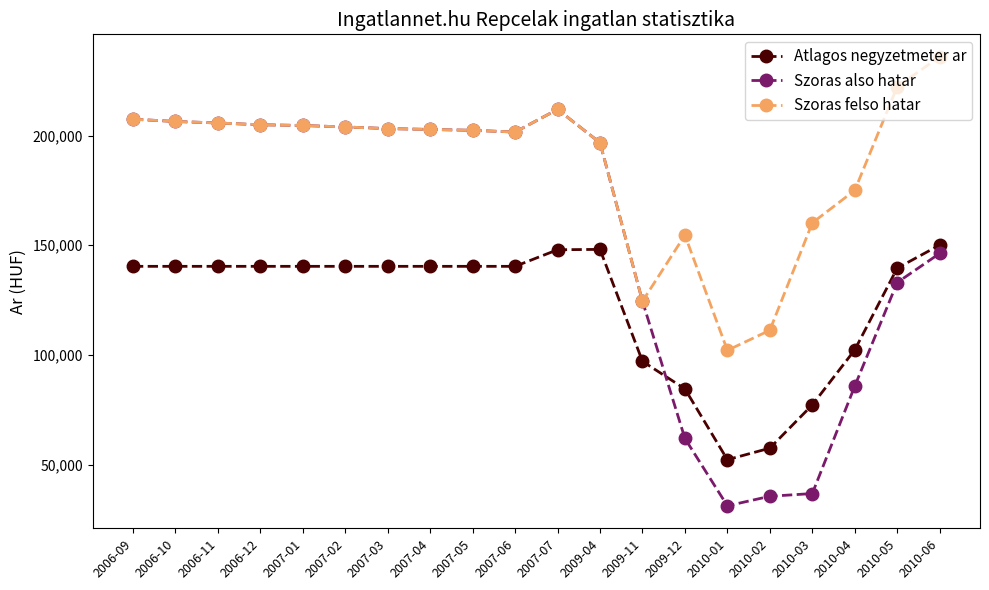

What is the average value of the Szoras felso hatar series?

186844